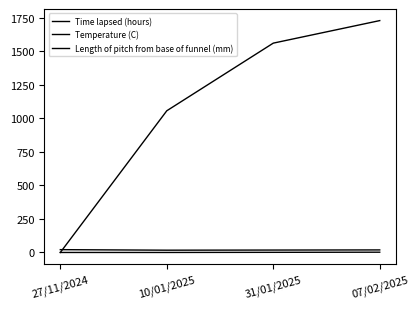

Is the value of Time lapsed (hours) at 10/01/2025 greater than the value of Length of pitch from base of funnel (mm) at 27/11/2024?

Yes